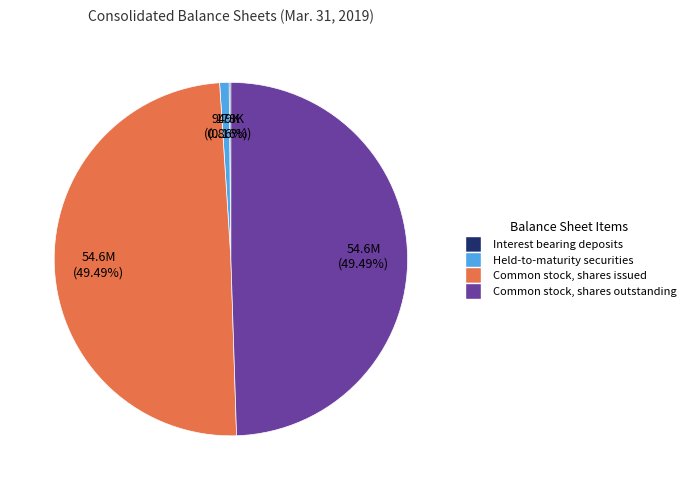

Does any single category account for the majority?

No